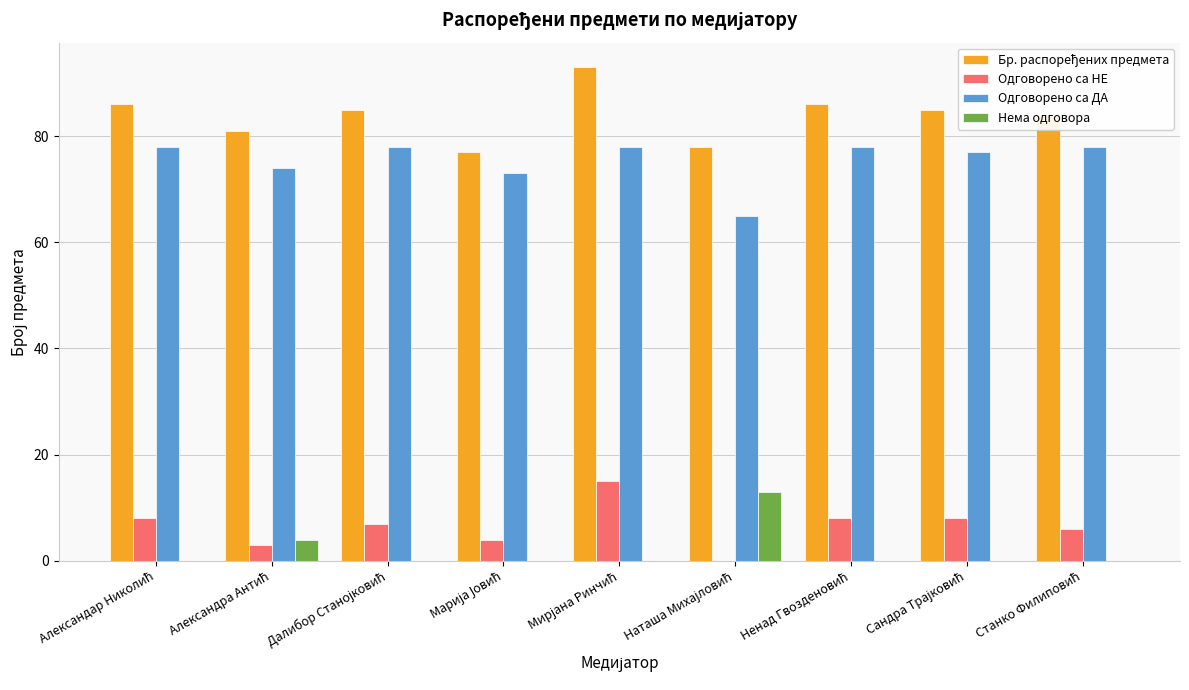

What is the greatest value displayed?

93